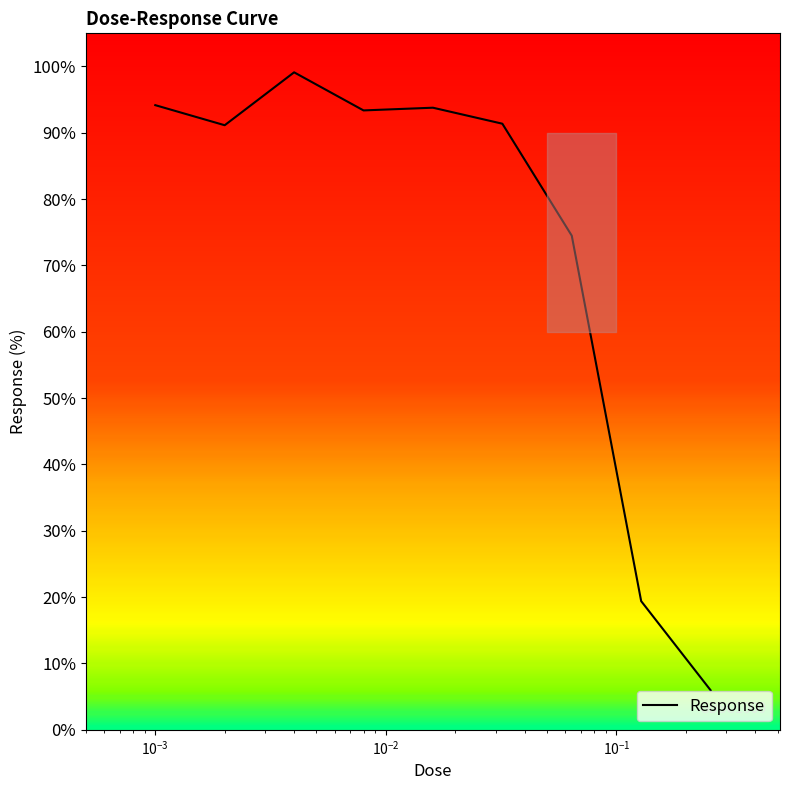

How many lines are shown in the chart?

1